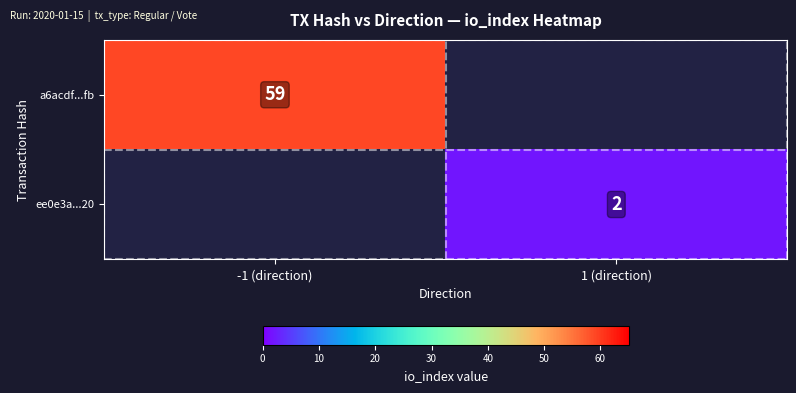

Is the value of ee0e3a...20 at 1 (direction) greater than the value of a6acdf...fb at -1 (direction)?

No